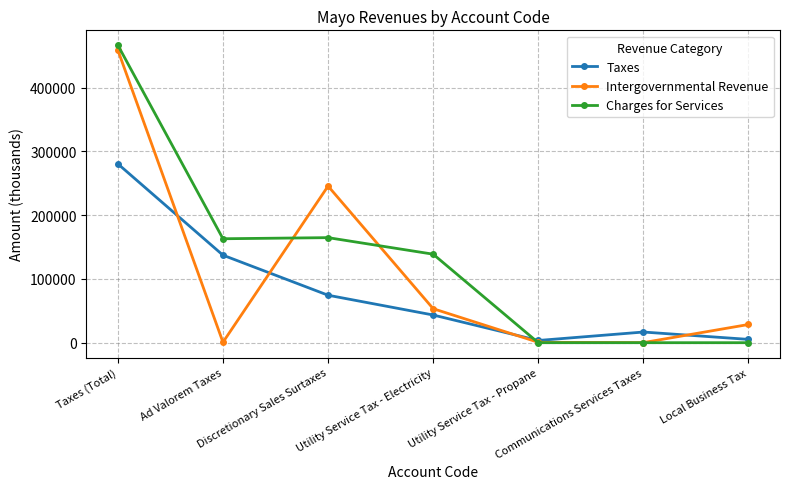

What is the difference between the Taxes values at Discretionary Sales Surtaxes and Utility Service Tax - Propane?

70942